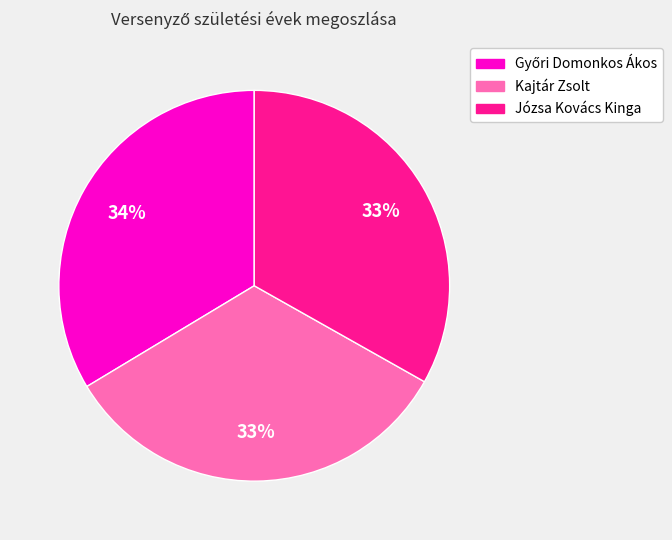

To the nearest percent, what is the combined percentage of Kajtár Zsolt and Józsa Kovács Kinga?

66%